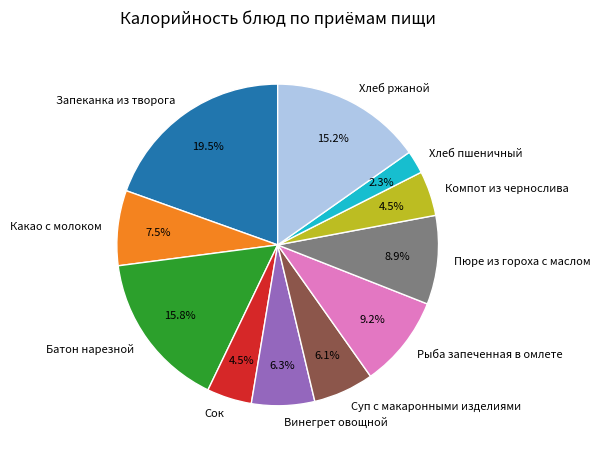

The Запеканка из творога slice represents 7% of the pie. True or false?

False